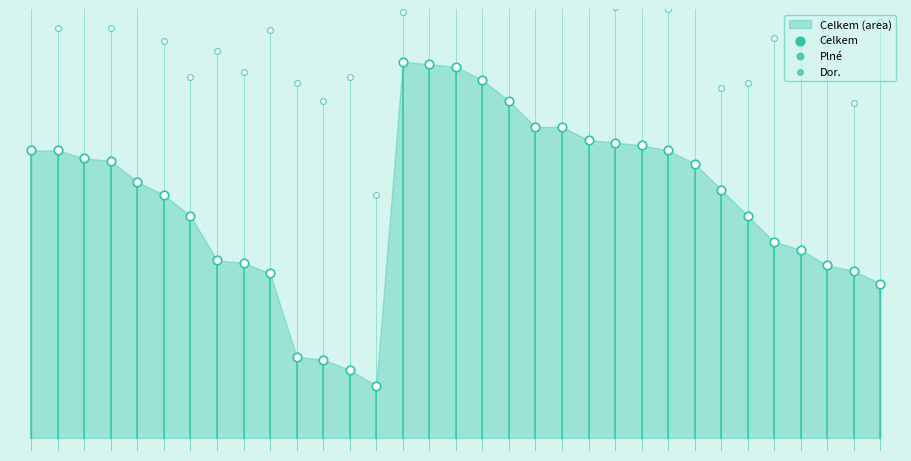

At which category is the sum across all series the highest?

14